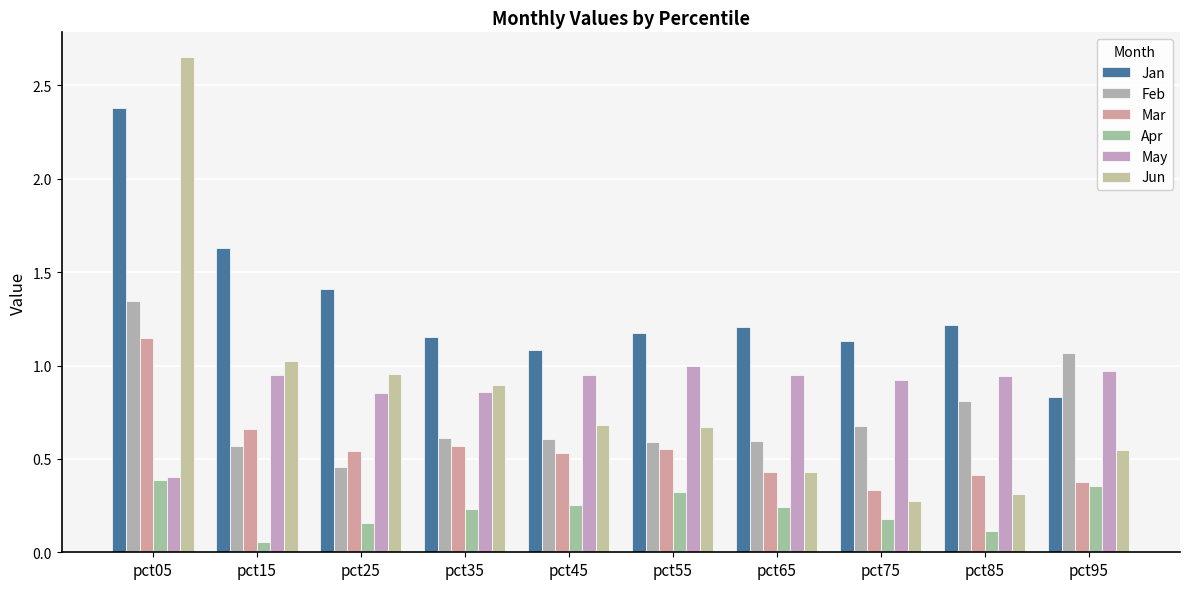

How many data points in Jan are less than 1?

1